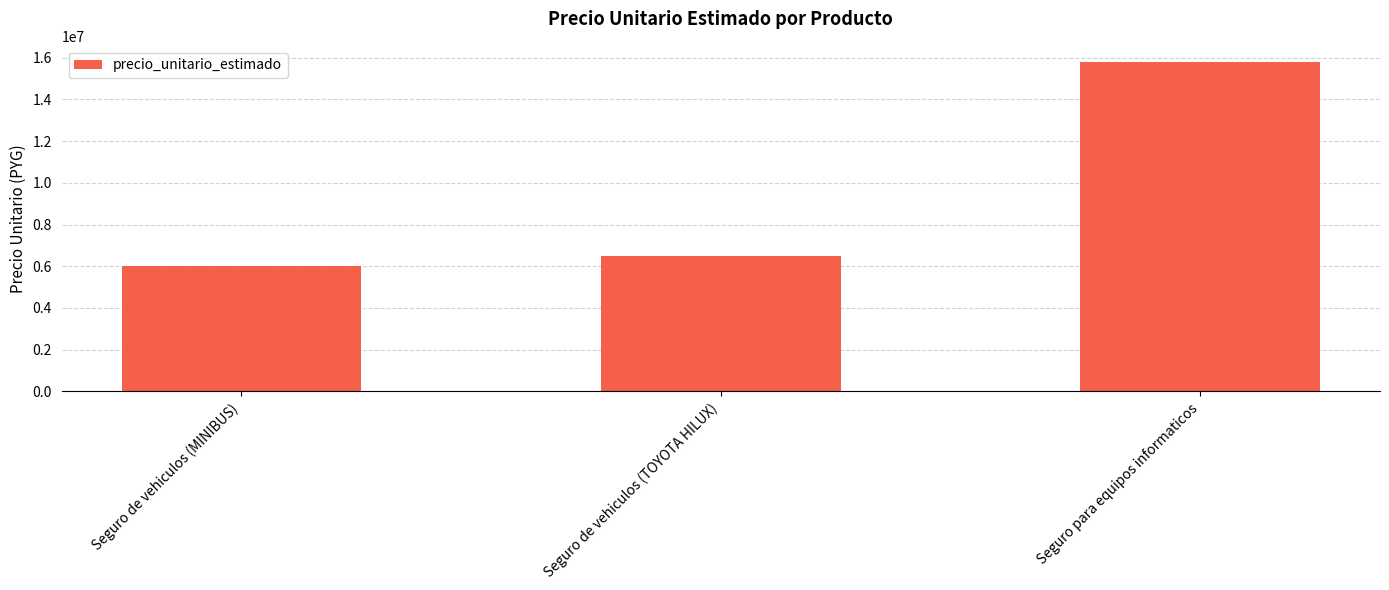

What is the label of the 3rd bar from the left?

Seguro para equipos informaticos